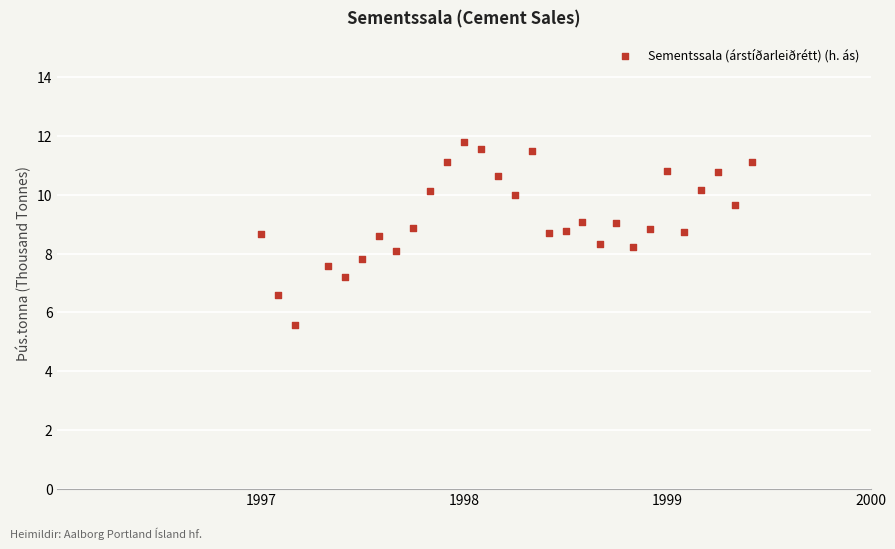

What is the range of X values (max minus min)?

2.4